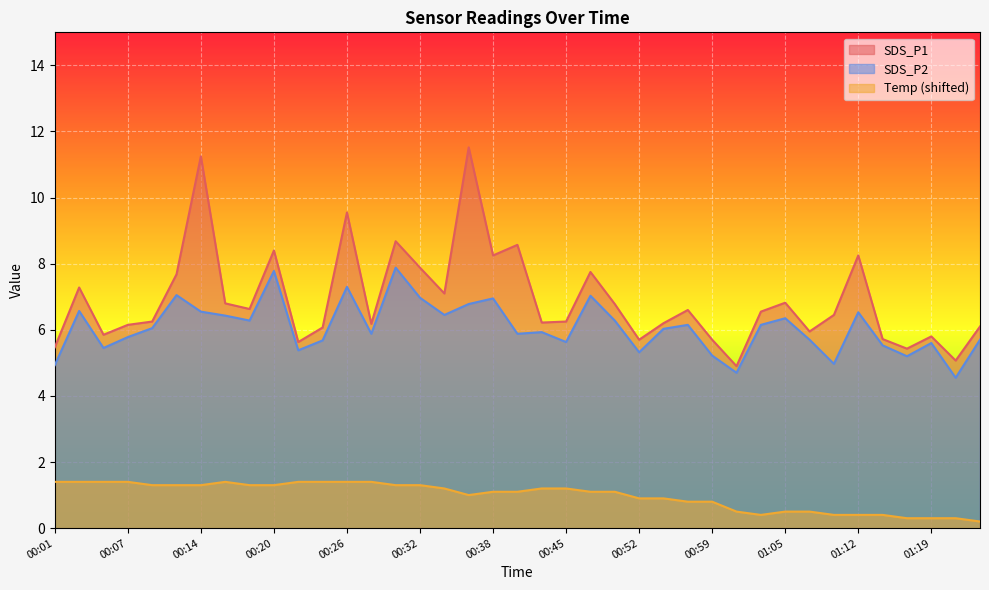

Reading left to right, list all the values displayed in this chart.

SDS_P1: 00:01=5.5	00:03=7.3	00:05=5.8	00:07=6.2	00:09=6.2	00:11=7.7	00:14=11.2	00:16=6.8	00:18=6.6	00:20=8.4	00:22=5.6	00:24=6.1	00:26=9.6	00:28=6.2	00:30=8.7	00:32=7.9	00:34=7.1	00:36=11.5	00:38=8.2	00:40=8.6	00:43=6.2	00:45=6.2	00:47=7.8	00:49=6.8	00:52=5.7	00:54=6.2	00:56=6.6	00:59=5.7	01:01=4.9	01:03=6.5	01:05=6.8	01:08=6.0	01:10=6.5	01:12=8.2	01:14=5.7	01:16=5.4	01:19=5.8	01:21=5.1	01:23=6.1
SDS_P2: 00:01=4.9	00:03=6.6	00:05=5.5	00:07=5.8	00:09=6.0	00:11=7.0	00:14=6.5	00:16=6.4	00:18=6.3	00:20=7.8	00:22=5.4	00:24=5.7	00:26=7.3	00:28=5.9	00:30=7.9	00:32=7.0	00:34=6.5	00:36=6.8	00:38=7.0	00:40=5.9	00:43=5.9	00:45=5.6	00:47=7.0	00:49=6.3	00:52=5.3	00:54=6.0	00:56=6.2	00:59=5.2	01:01=4.7	01:03=6.2	01:05=6.3	01:08=5.7	01:10=5.0	01:12=6.5	01:14=5.5	01:16=5.2	01:19=5.6	01:21=4.5	01:23=5.7
Temp: 00:01=1.4	00:03=1.4	00:05=1.4	00:07=1.4	00:09=1.3	00:11=1.3	00:14=1.3	00:16=1.4	00:18=1.3	00:20=1.3	00:22=1.4	00:24=1.4	00:26=1.4	00:28=1.4	00:30=1.3	00:32=1.3	00:34=1.2	00:36=1.0	00:38=1.1	00:40=1.1	00:43=1.2	00:45=1.2	00:47=1.1	00:49=1.1	00:52=0.9	00:54=0.9	00:56=0.8	00:59=0.8	01:01=0.5	01:03=0.4	01:05=0.5	01:08=0.5	01:10=0.4	01:12=0.4	01:14=0.4	01:16=0.3	01:19=0.3	01:21=0.3	01:23=0.2